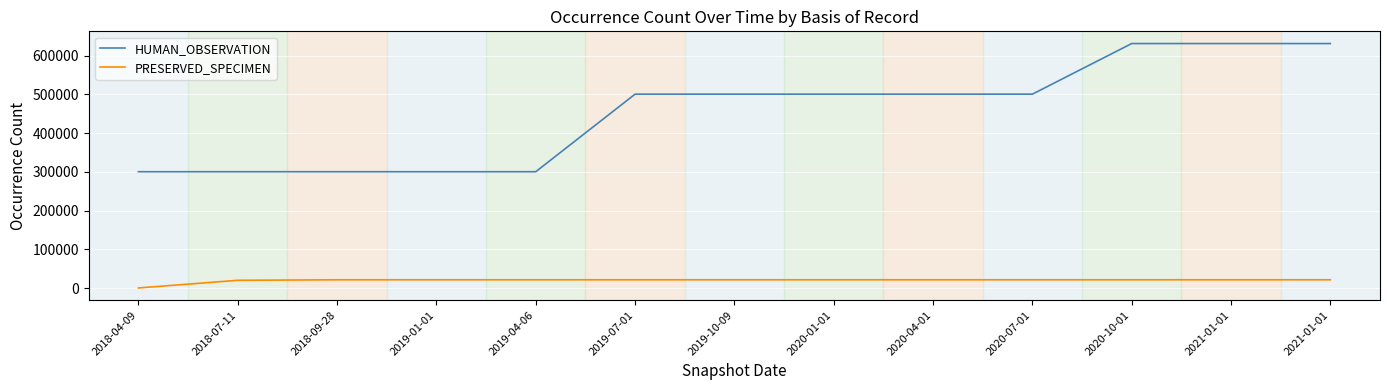

True or false: HUMAN_OBSERVATION has more than 0 points higher than both neighbors.

False